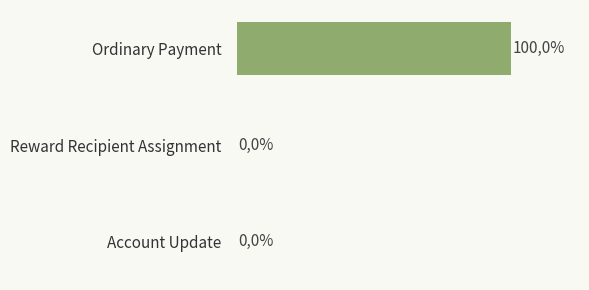

Between Ordinary Payment and Account Update, which is larger?

Ordinary Payment